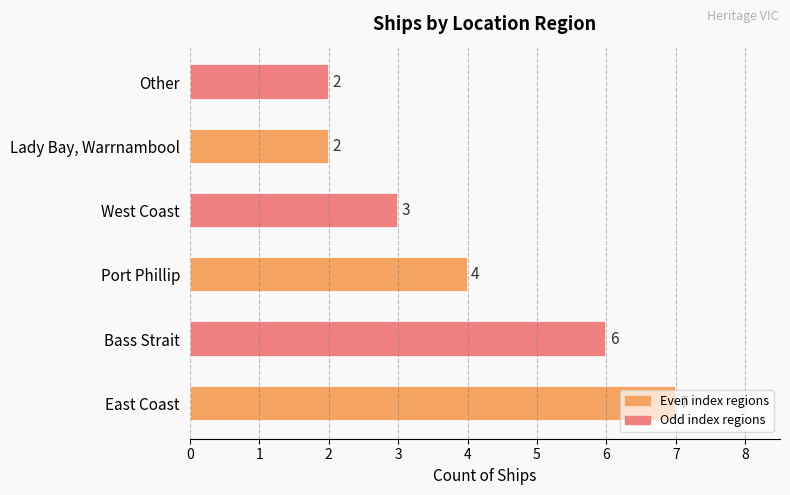

Count the number of categories in the chart.

6